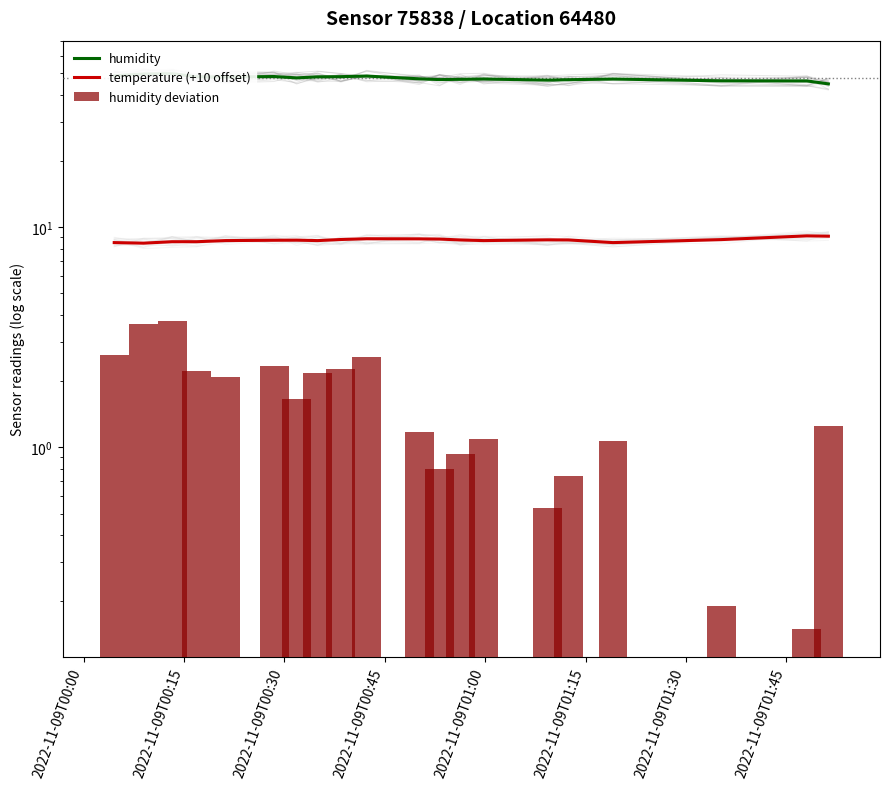

Does the chart contain stacked bars?

No